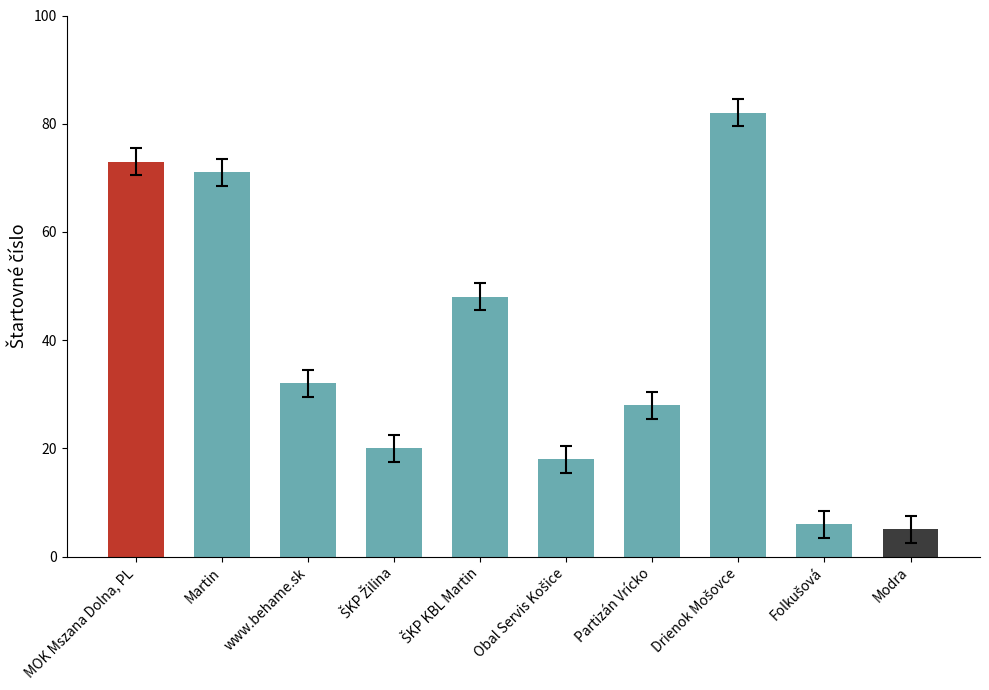

What is the difference between the maximum and second lowest values?

76